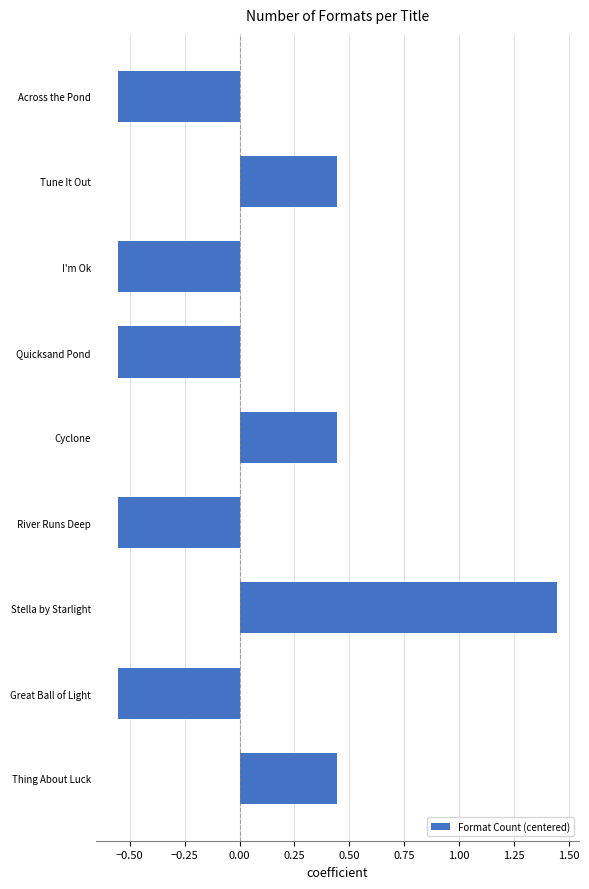

What position from the bottom is Quicksand Pond?

6